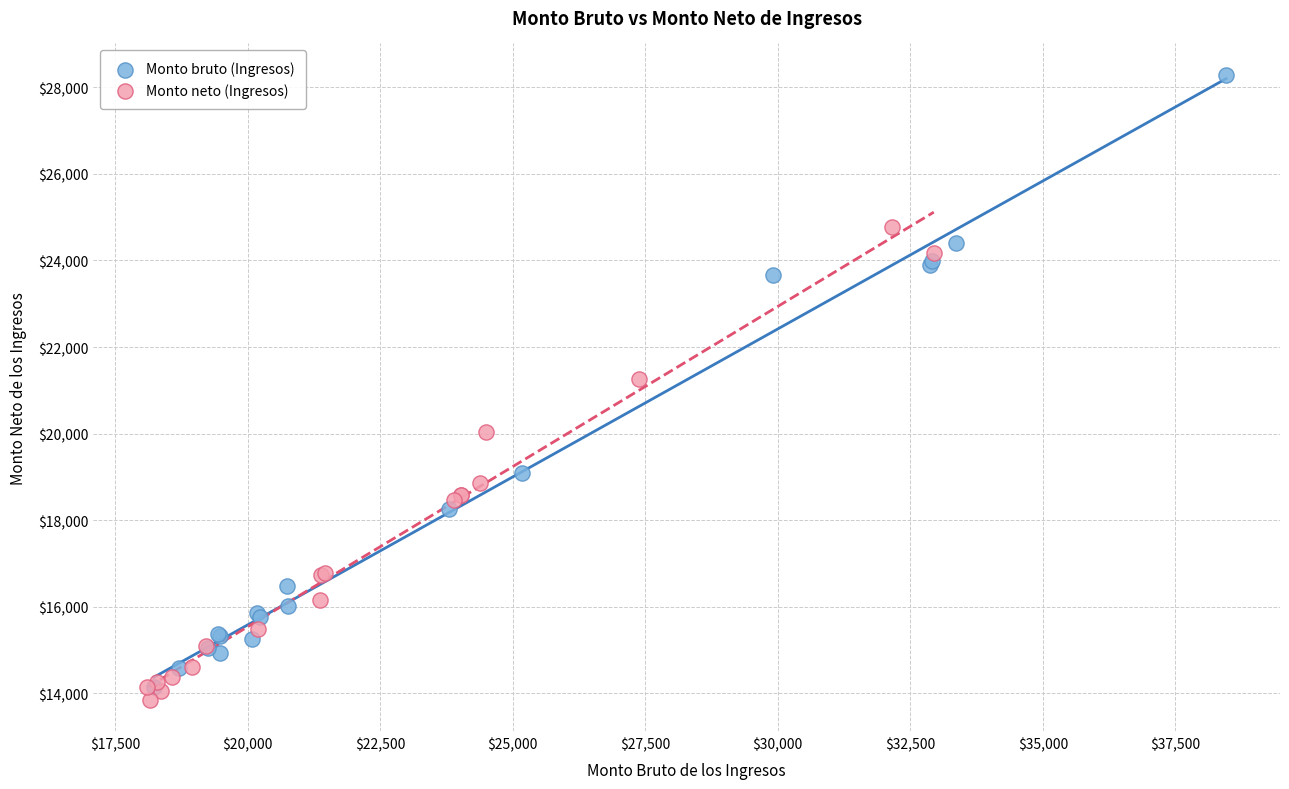

Which series contains the highest Y value?

Monto bruto (Ingresos)